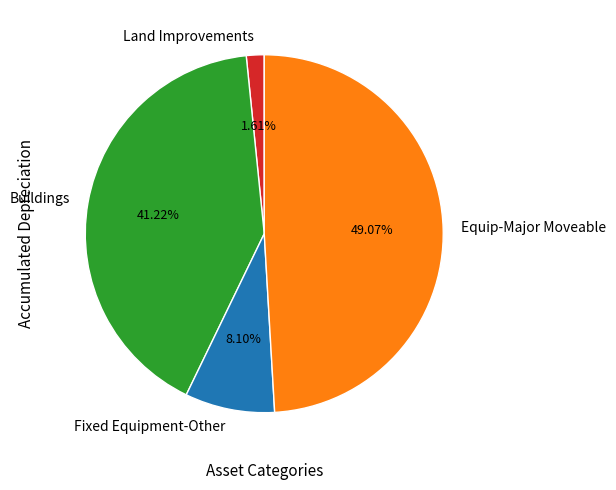

What is the largest slice in the pie chart?

Equip-Major Moveable